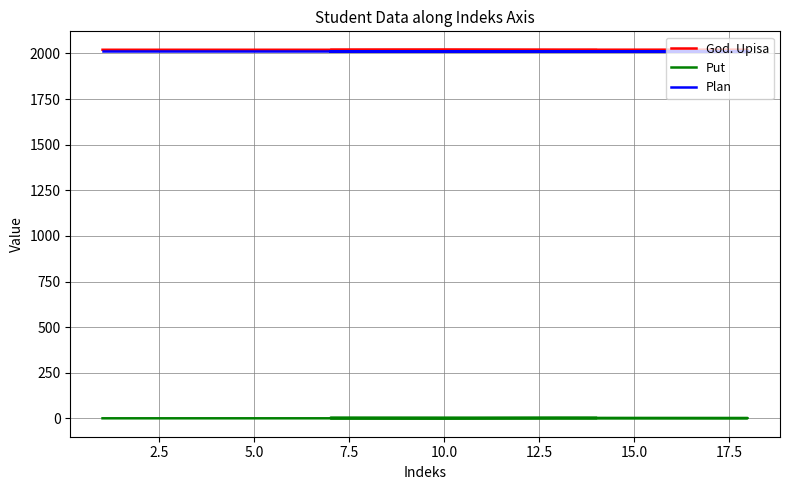

What is the difference between the Put values at 9 and 14?

2